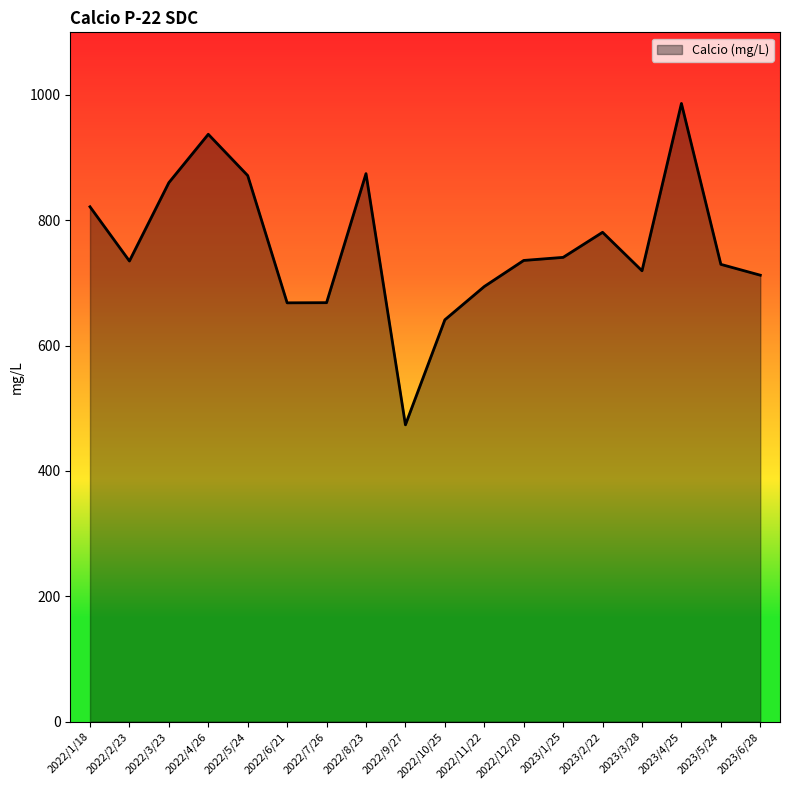

What is the change in value from 2023/4/25 to 2023/6/28?

-274.1